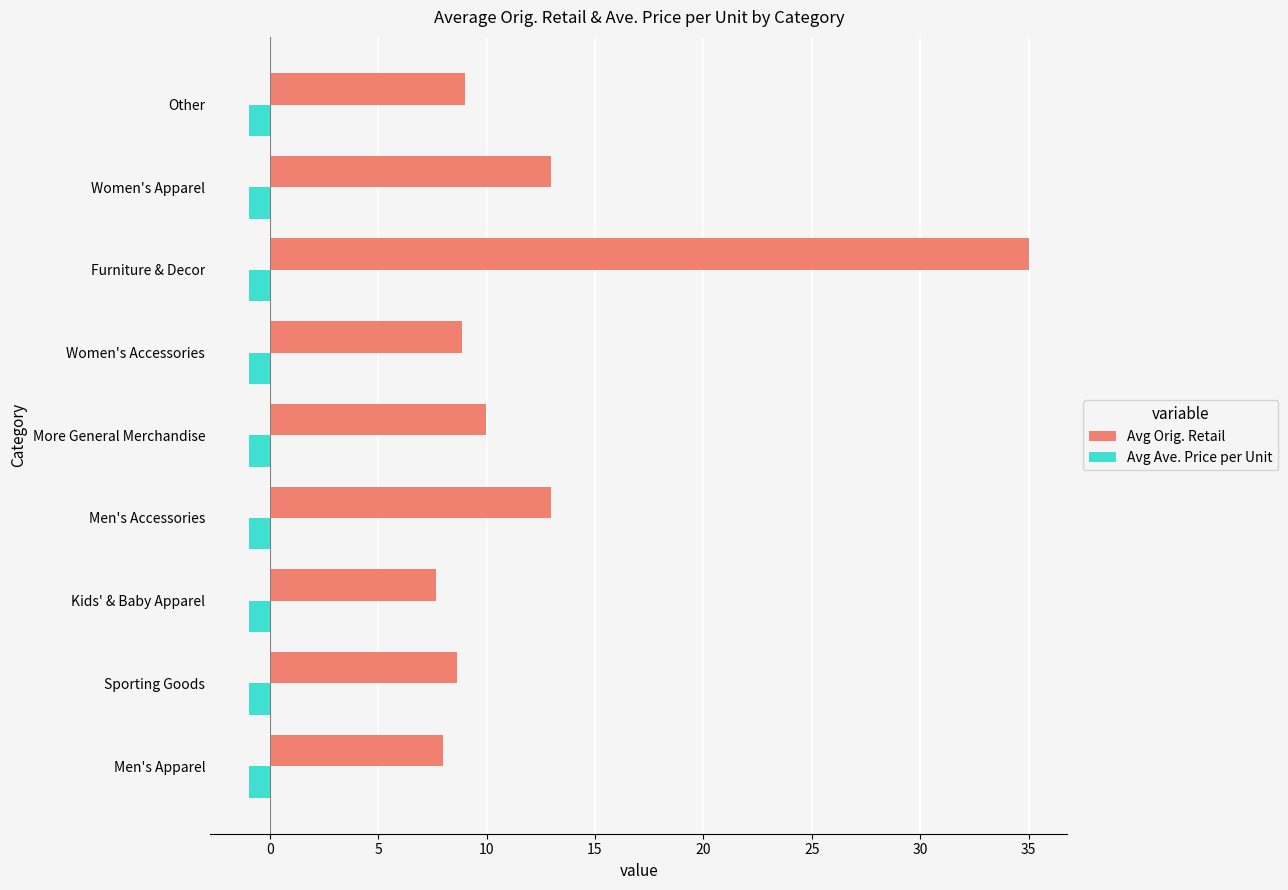

What value does the Avg Ave. Price per Unit series have at Women's Accessories?

-1.0